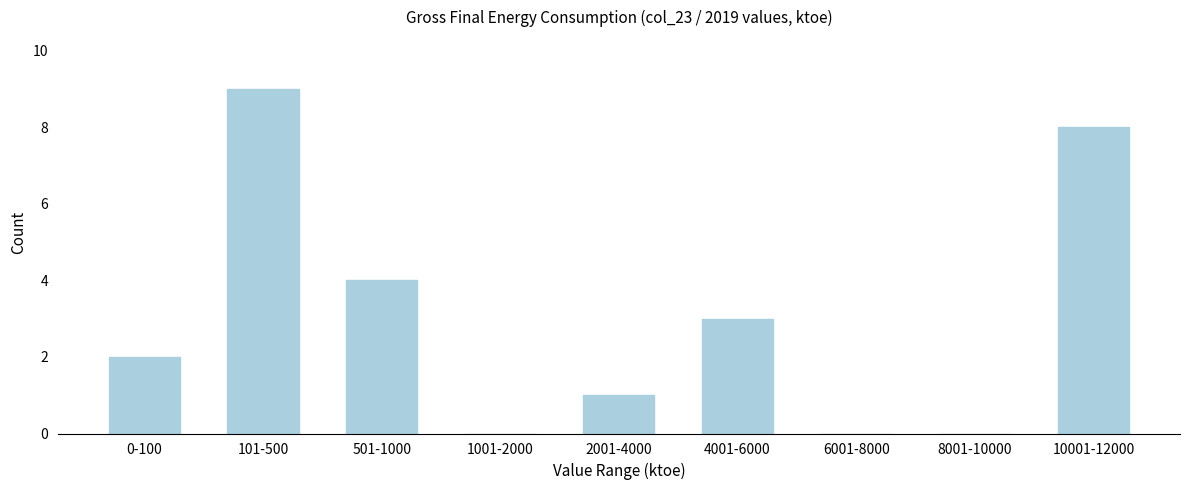

Reading left to right, what are all the values shown in this chart?

0-100=2	101-500=9	501-1000=4	1001-2000=0	2001-4000=1	4001-6000=3	6001-8000=0	8001-10000=0	10001-12000=8